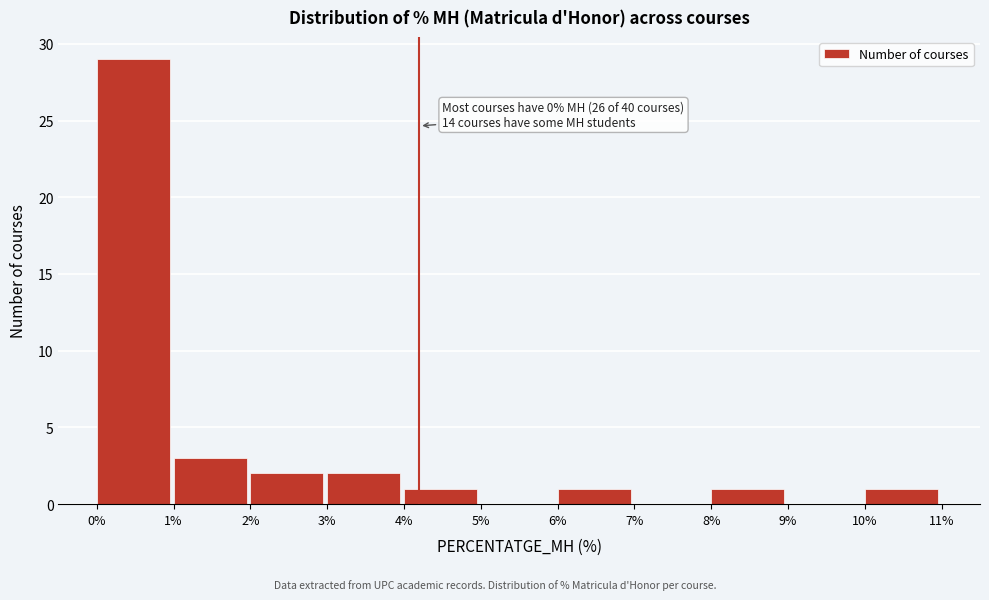

Which range on the x-axis has the tallest bar?

0% to 1%